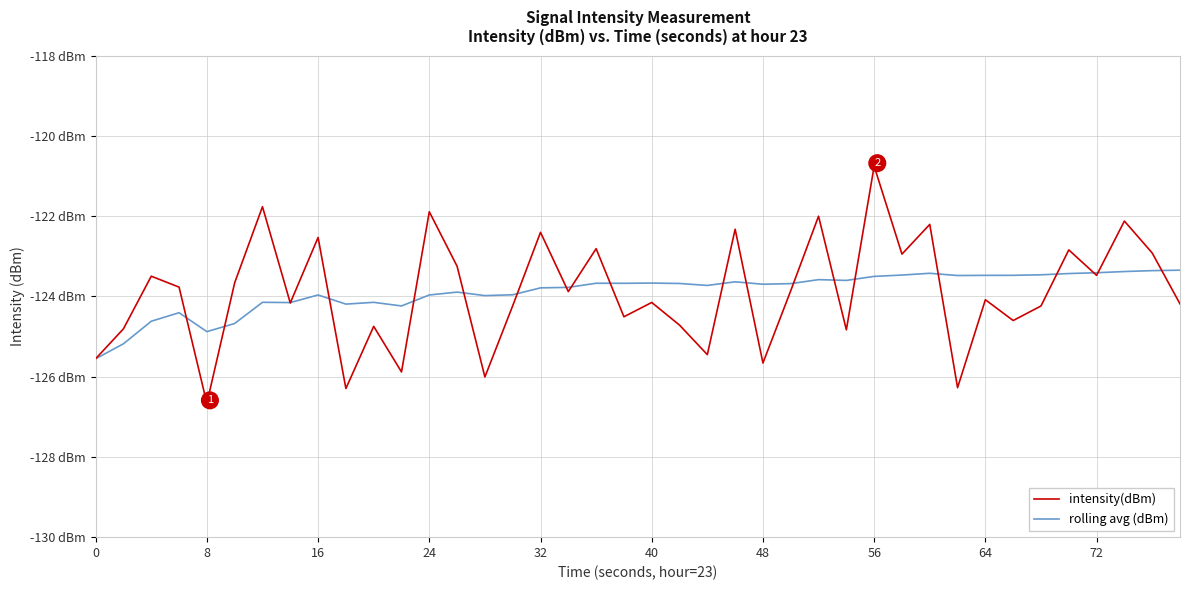

What are all the series names shown in the legend?

intensity(dBm), rolling avg (dBm)